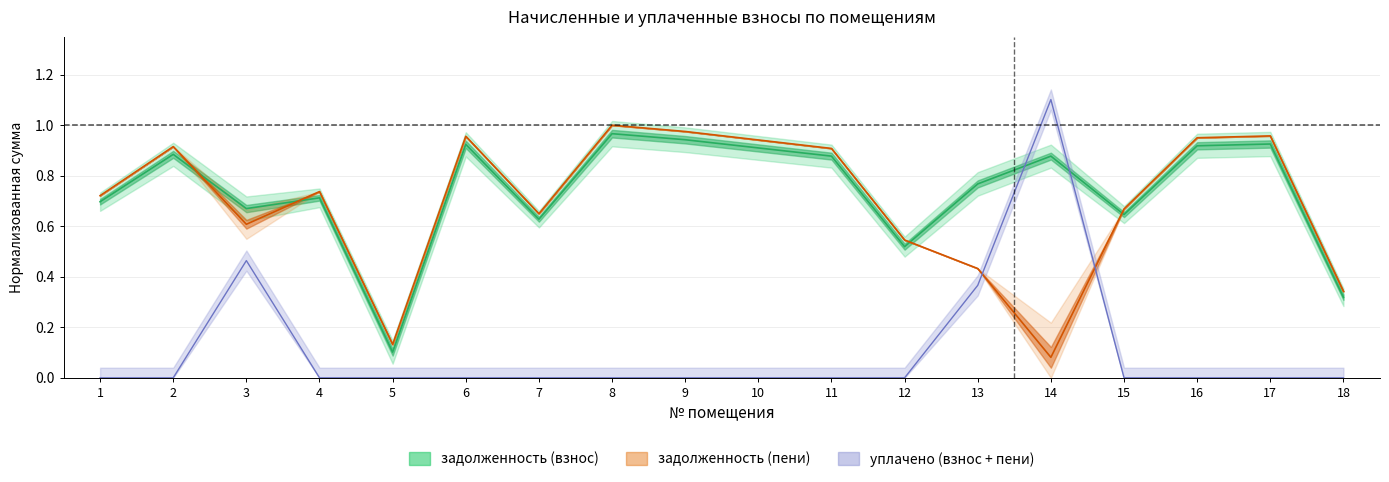

What value does the задолженность (взнос) series have at 16?

0.9